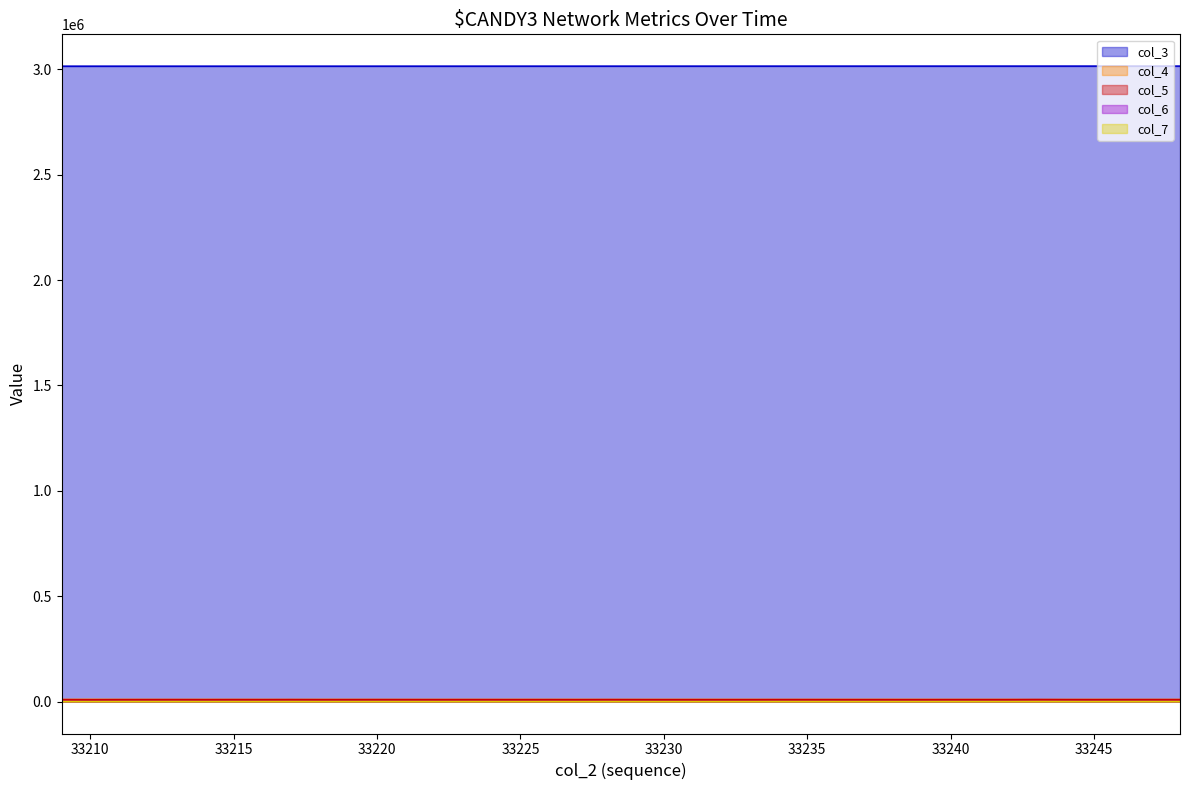

At how many categories does at least one series exceed 106110?

40